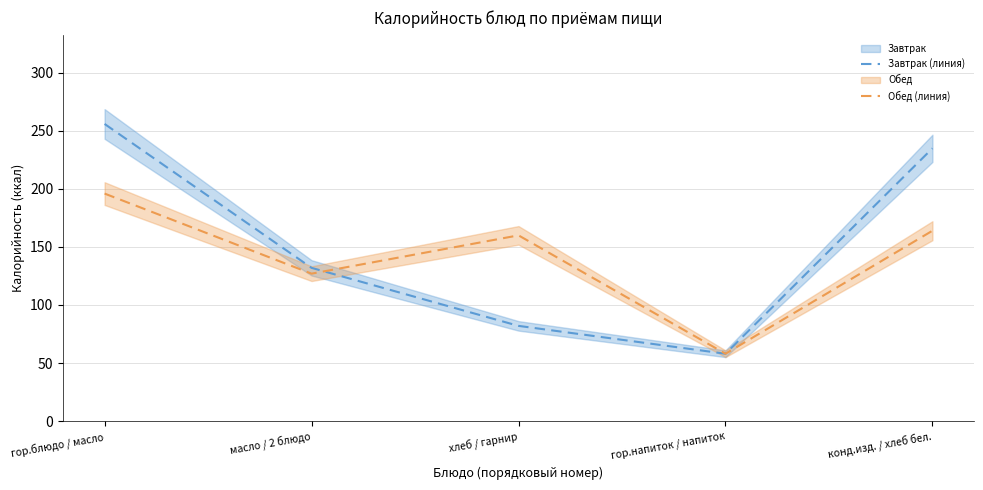

Is the value of Завтрак (линия) at конд.изд. / хлеб бел. greater than the value of Обед (линия) at гор.блюдо / масло?

Yes